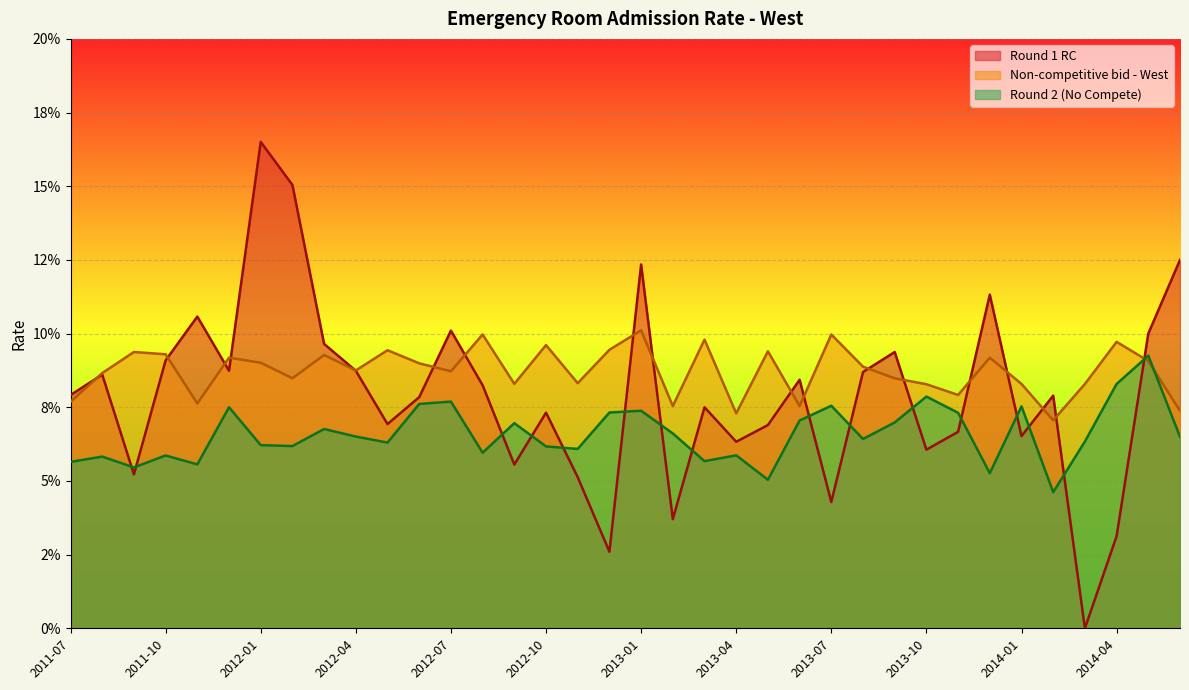

Is it true that Round 2 (No Compete) equals 0.0 at 2013-04?

False